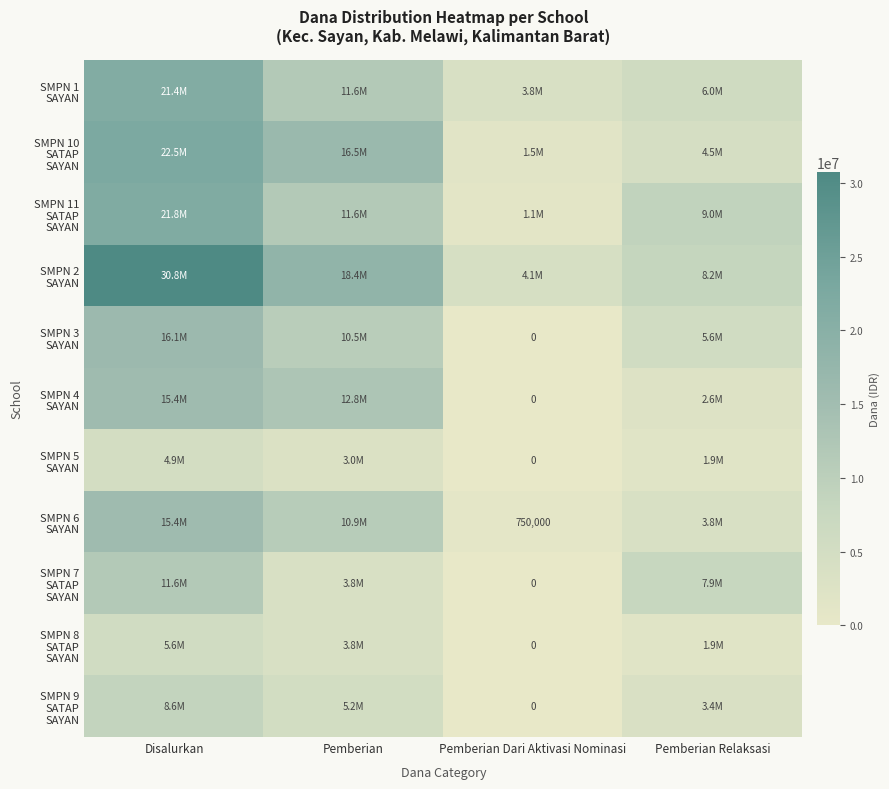

Which category has the lowest value across all series?

Pemberian Dari Aktivasi Nominasi